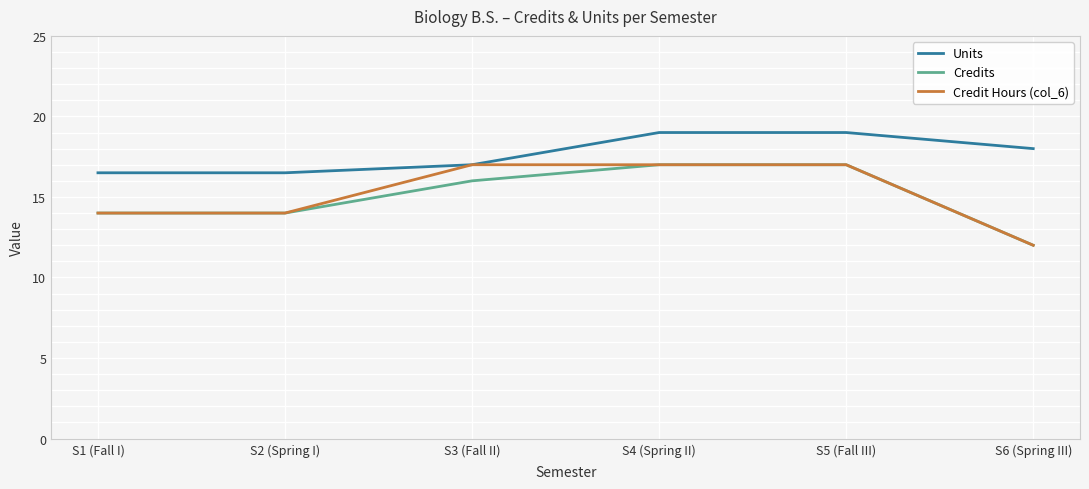

What value does the Credit Hours (col_6) series have at S6 (Spring III)?

12.0